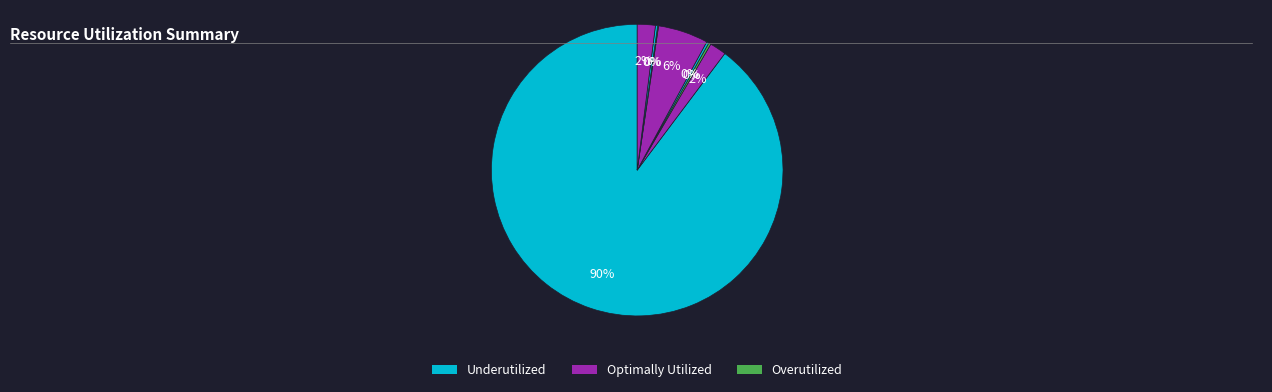

Does any single category account for the majority?

Yes